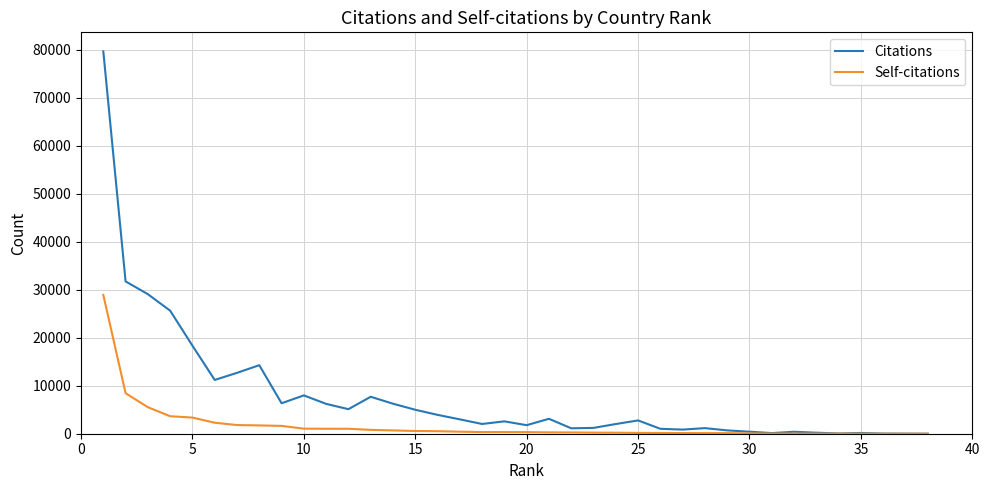

Rank the series by their average value, from lowest to highest.

Self-citations, Citations